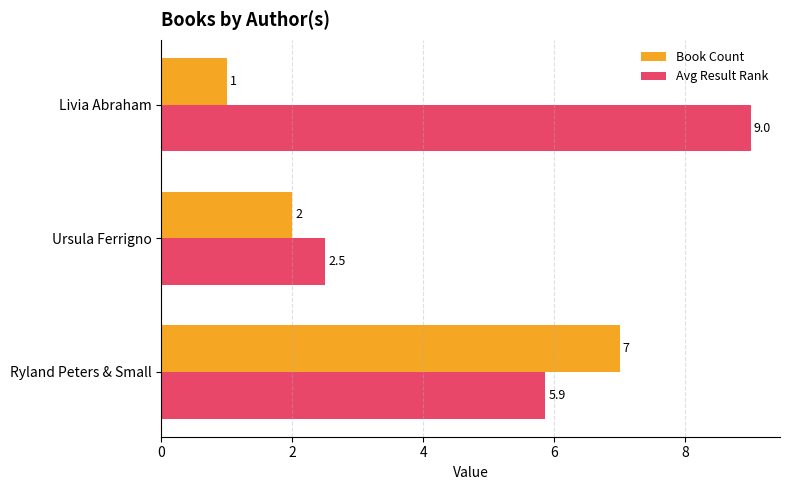

What is the maximum value for Avg Result Rank?

9.0